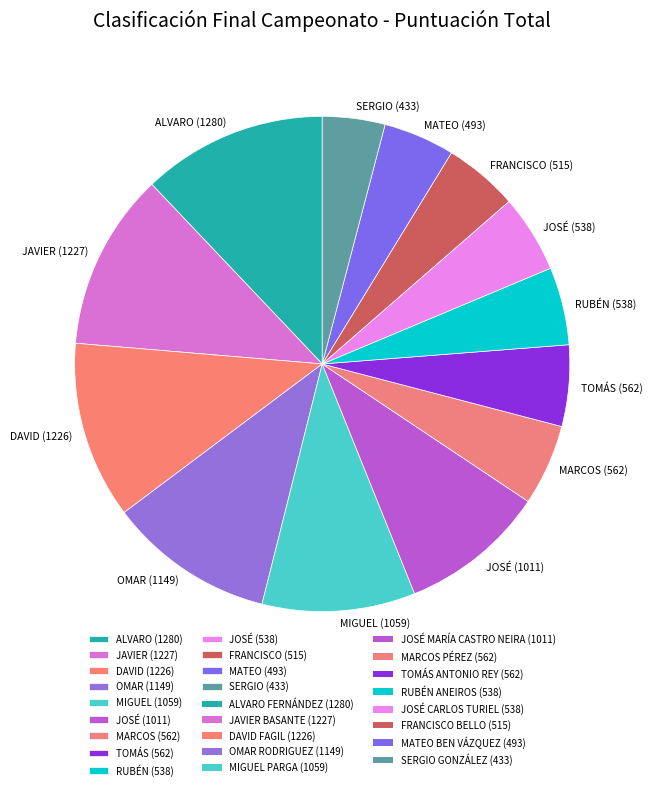

Is there any slice that represents more than half of the pie?

No